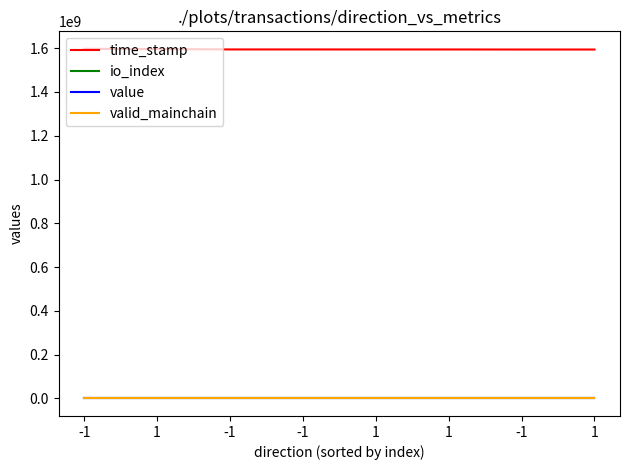

True or false: io_index and value cross at least once.

True